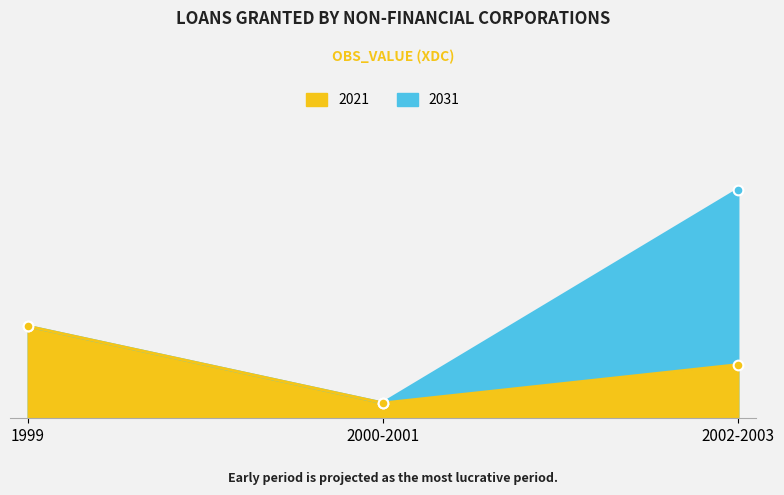

Which series changed the most between 2000-Q1 and 2003-Q1?

2031